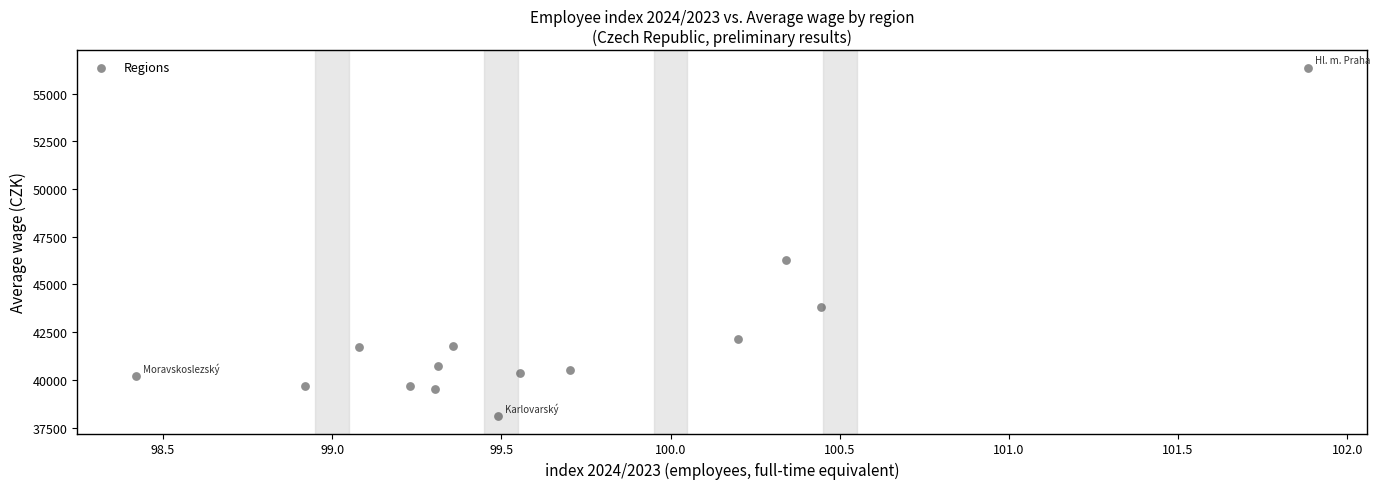

What is the range of X values (max minus min)?

3.5